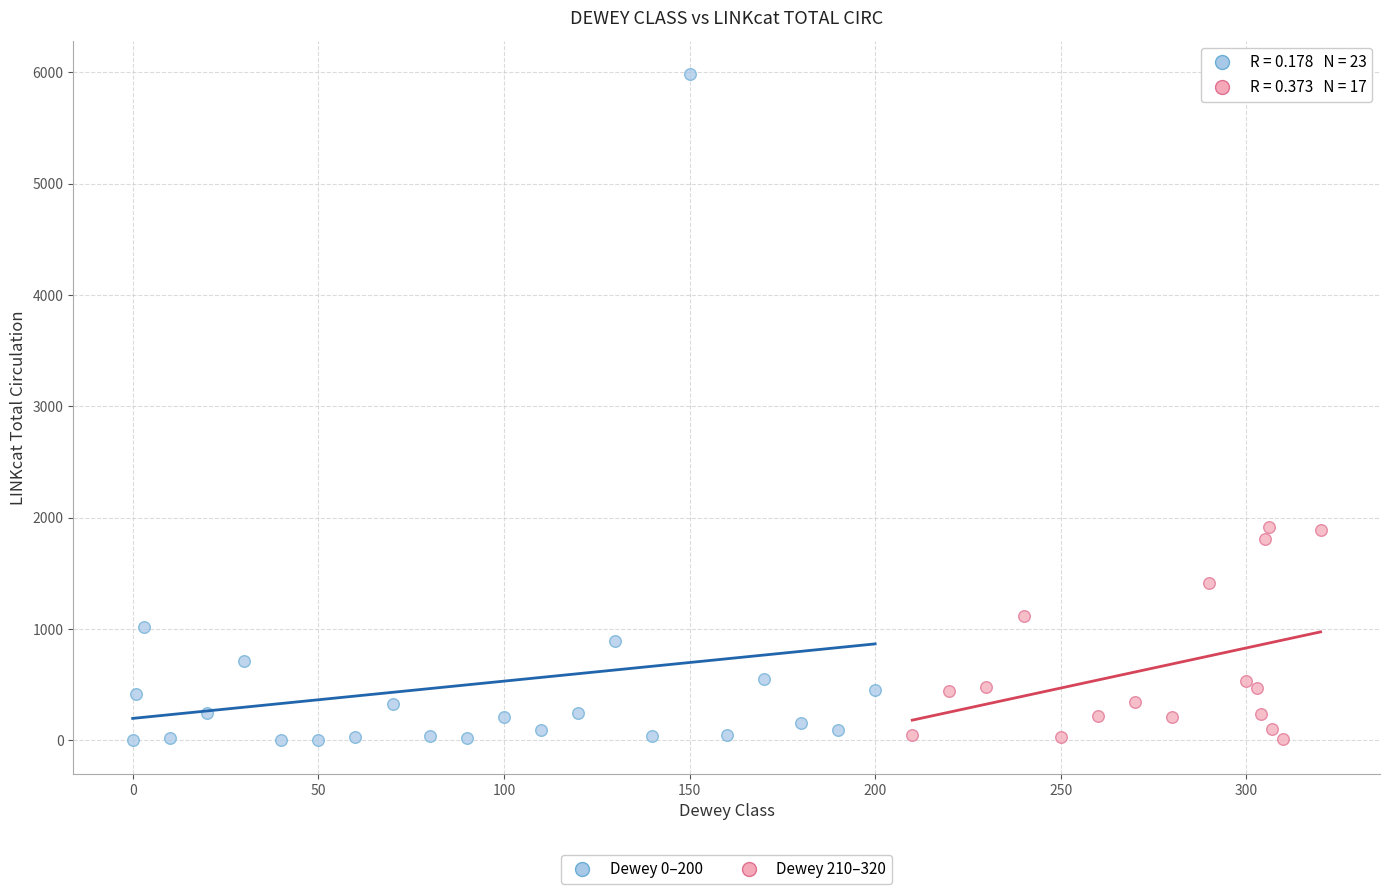

Which series has the largest Y range (max minus min)?

Dewey 0–200